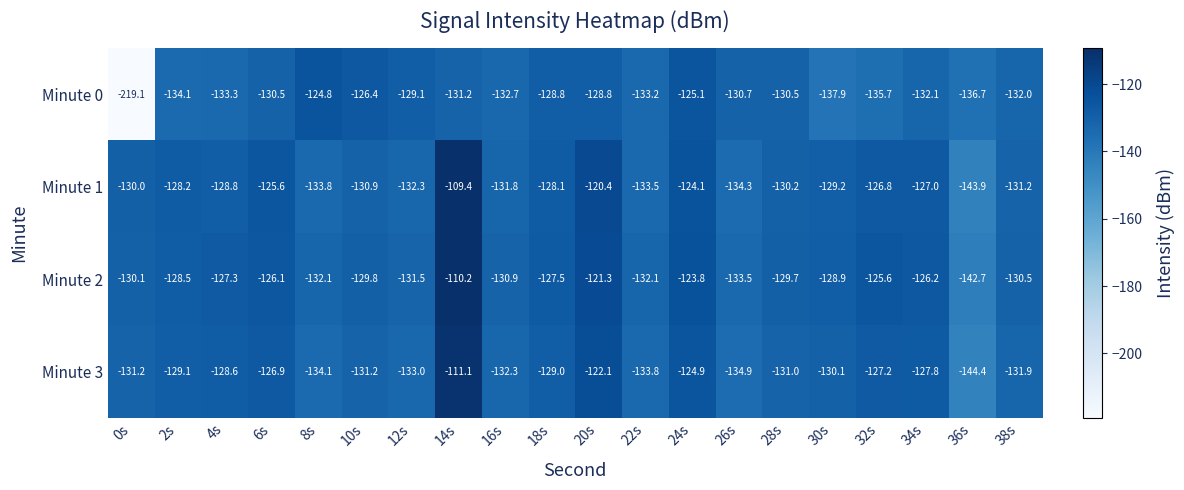

The value of Minute 3 at 38s is -131.9. True or false?

True